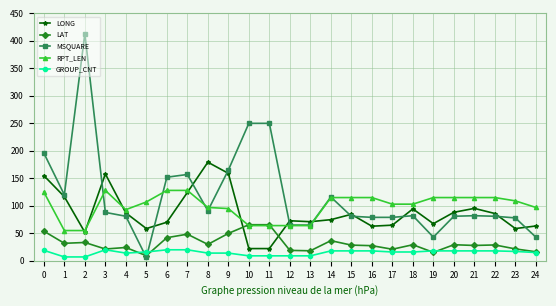

At how many categories does at least one series exceed 411?

1